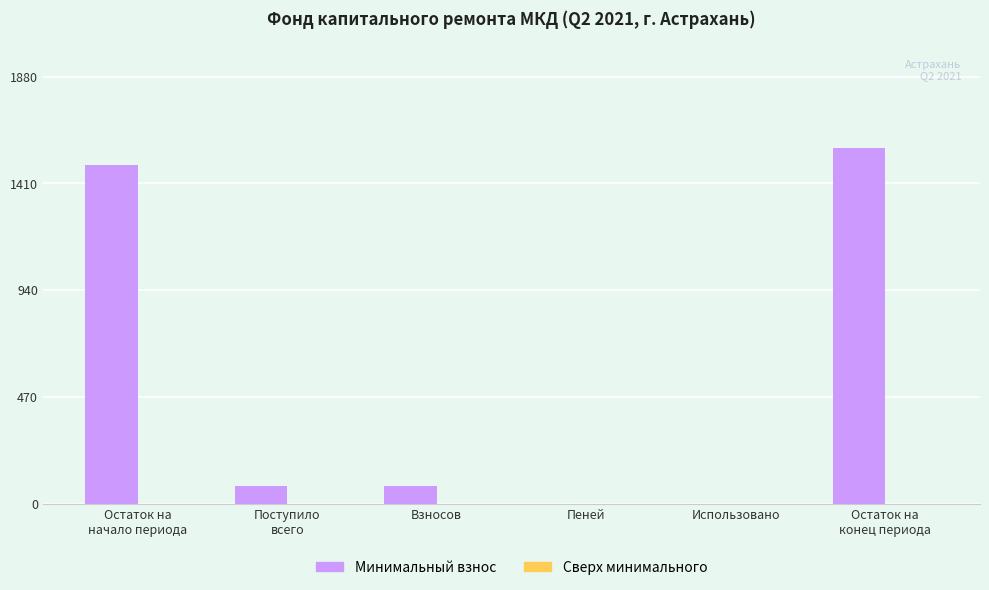

The value at Использовано is 0.0. True or false?

True